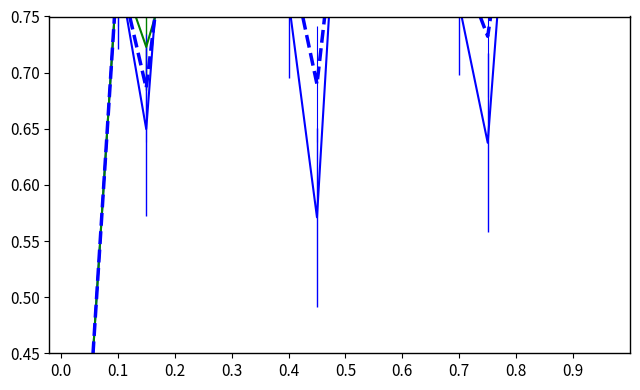

What is the sum of all Low MA values?

15.7